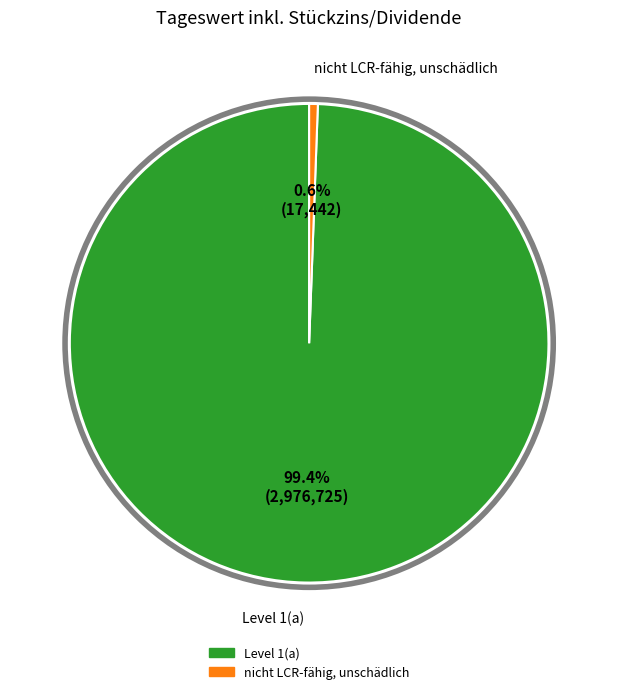

Which slice is the largest?

Level 1(a)